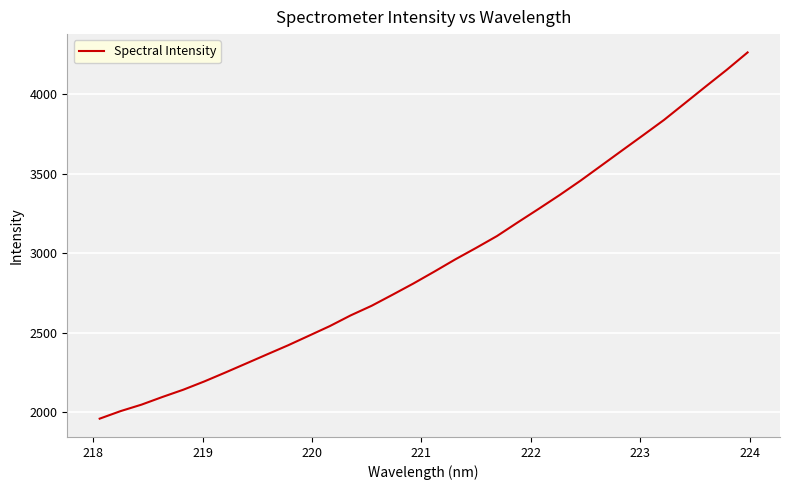

What is the difference between the maximum and minimum values?

2307.2